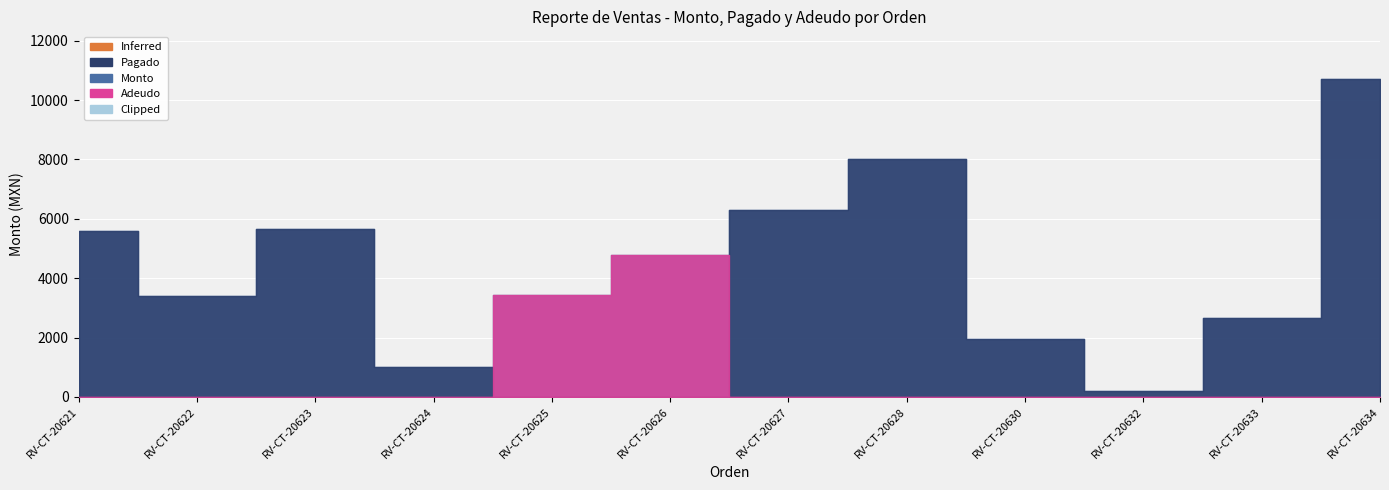

Reading left to right, list all the values displayed in this chart.

Monto: RV-CT-20621=5600	RV-CT-20622=3400	RV-CT-20623=5650	RV-CT-20624=1000	RV-CT-20625=3450	RV-CT-20626=4780	RV-CT-20627=6300	RV-CT-20628=8010	RV-CT-20630=1950	RV-CT-20632=215	RV-CT-20633=2670	RV-CT-20634=10710
Pagado: RV-CT-20621=5600	RV-CT-20622=3400	RV-CT-20623=5650	RV-CT-20624=1000	RV-CT-20625=0	RV-CT-20626=0	RV-CT-20627=6300	RV-CT-20628=8010	RV-CT-20630=1950	RV-CT-20632=215	RV-CT-20633=2670	RV-CT-20634=10710
Adeudo: RV-CT-20621=0	RV-CT-20622=0	RV-CT-20623=0	RV-CT-20624=0	RV-CT-20625=3450	RV-CT-20626=4780	RV-CT-20627=0	RV-CT-20628=0	RV-CT-20630=0	RV-CT-20632=0	RV-CT-20633=0	RV-CT-20634=0